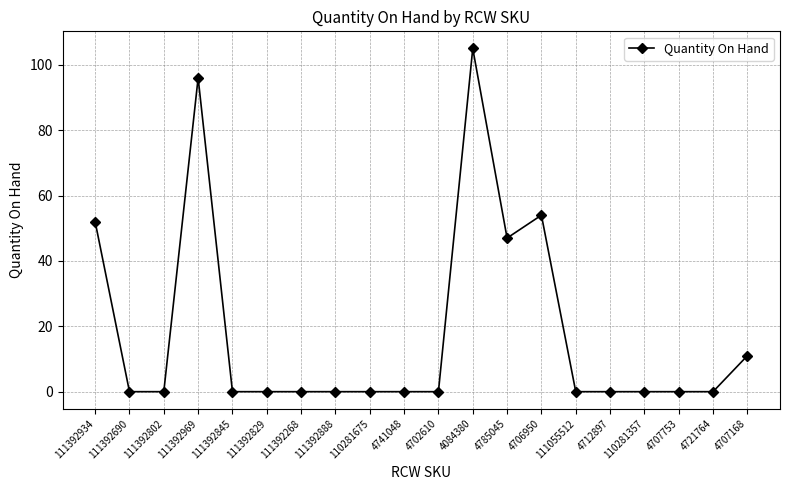

How many distinct data groups are displayed?

1